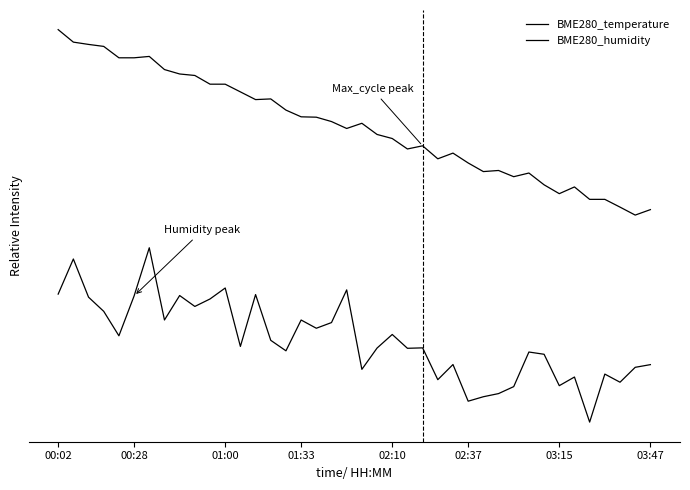

Is this an area chart (filled region under the line)?

No